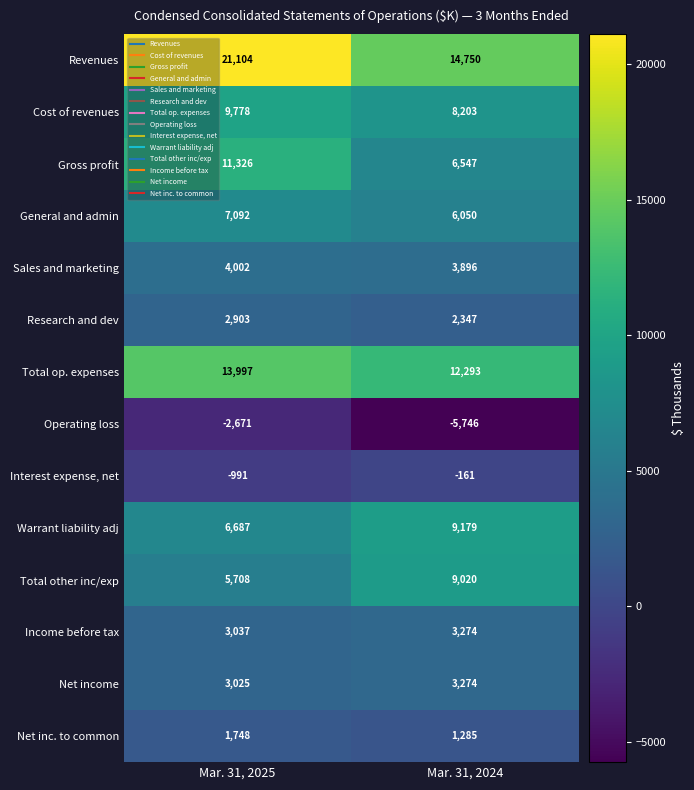

Between Mar. 31, 2025 and Mar. 31, 2024, which series saw the biggest shift?

Revenues